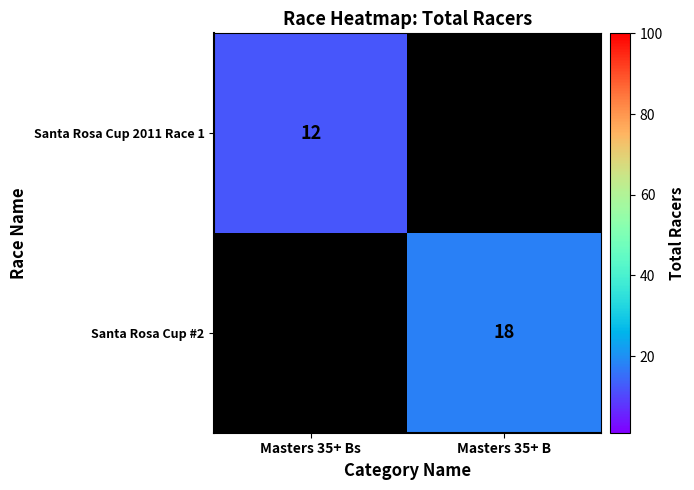

What is the maximum value shown in the chart?

18.0